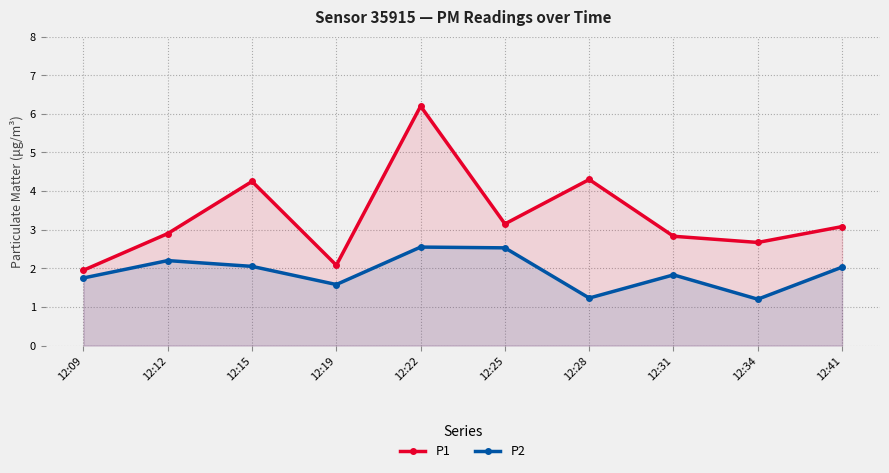

Reading left to right, transcribe all the data shown in this chart.

P1: 12:09=1.9	12:12=2.9	12:15=4.2	12:19=2.1	12:22=6.2	12:25=3.1	12:28=4.3	12:31=2.8	12:34=2.7	12:41=3.1
P2: 12:09=1.8	12:12=2.2	12:15=2.0	12:19=1.6	12:22=2.5	12:25=2.5	12:28=1.2	12:31=1.8	12:34=1.2	12:41=2.0